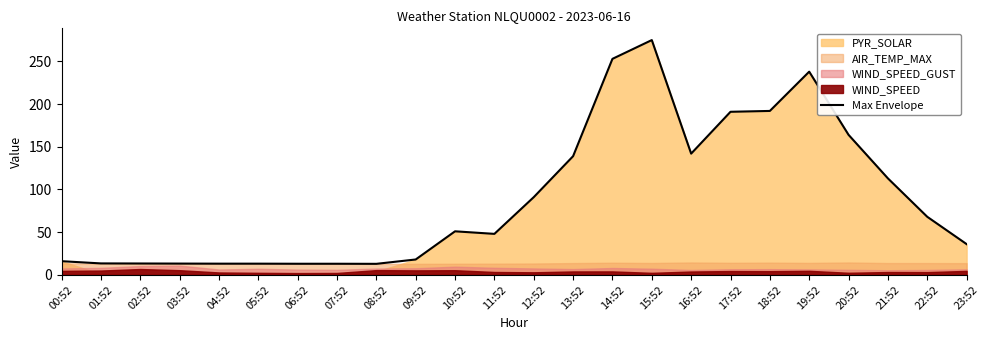

Does the chart display data point markers on the line(s)?

No